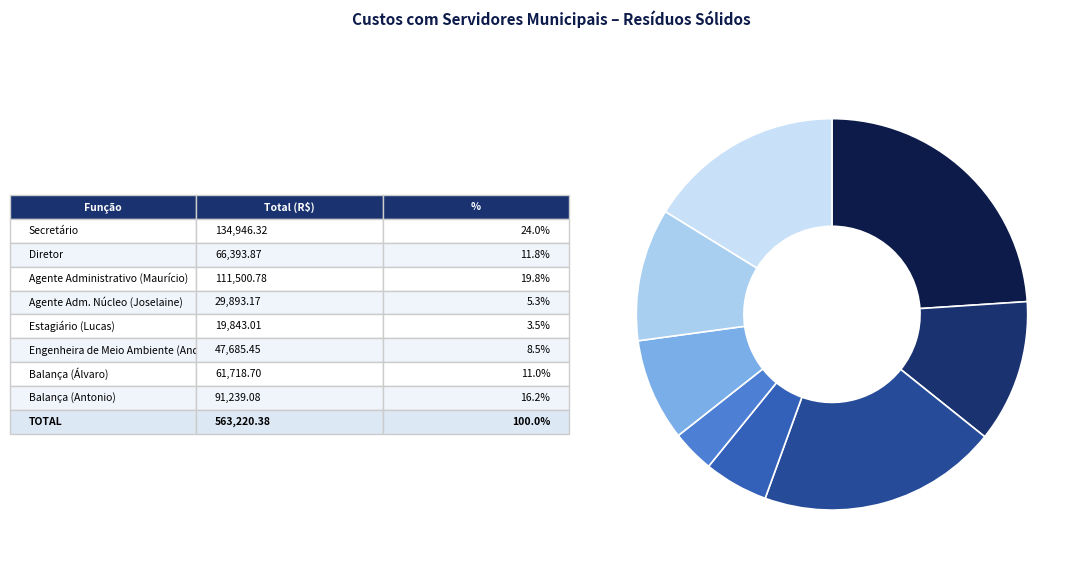

What is the smallest slice in the pie chart?

Estagiário (Lucas)